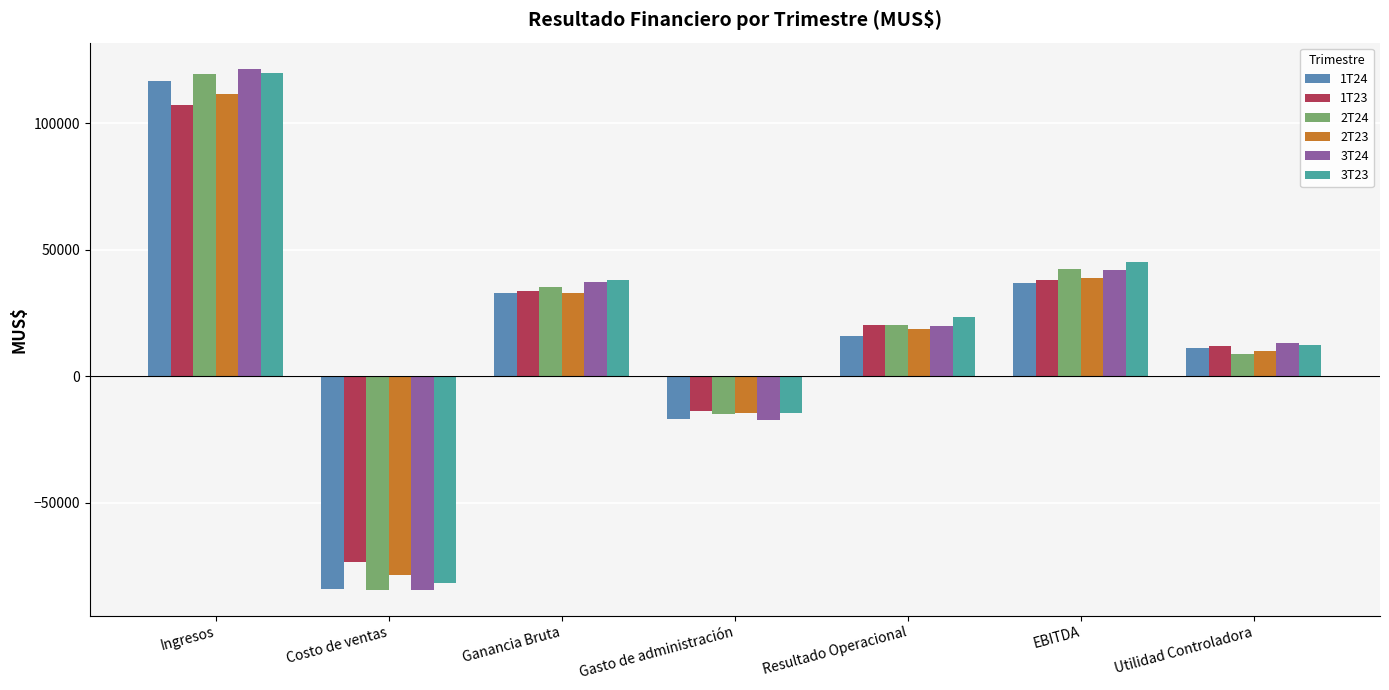

Is the value of 1T24 at Utilidad Controladora greater than the value of 3T24 at Utilidad Controladora?

No